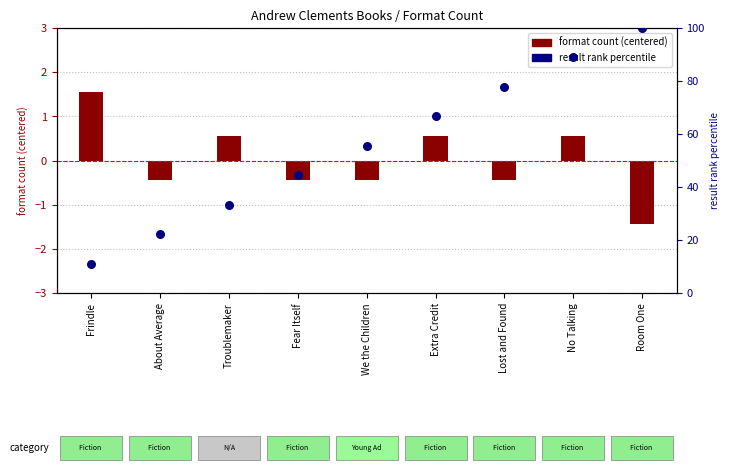

At which category is the sum across all series the highest?

Room One